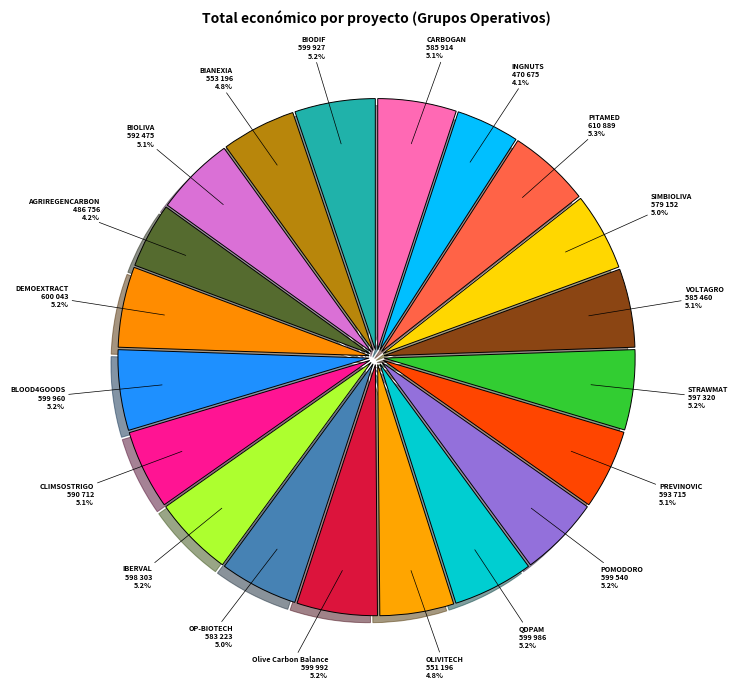

How many slices are in this pie chart?

20